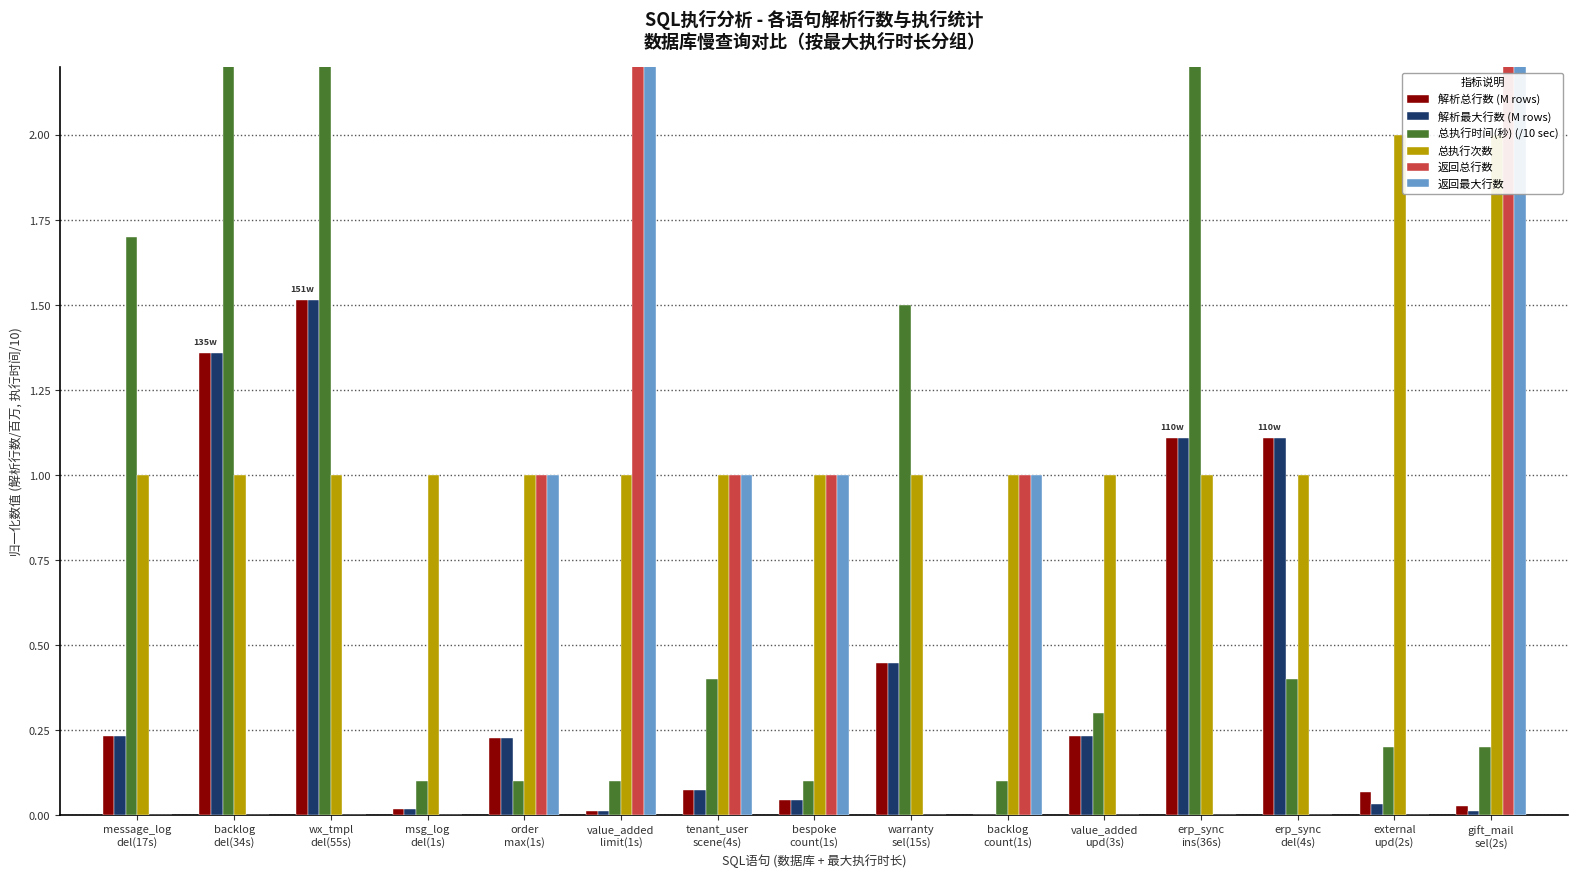

Which has a higher value, erp_sync
del(4s) or bespoke
count(1s)?

erp_sync
del(4s)